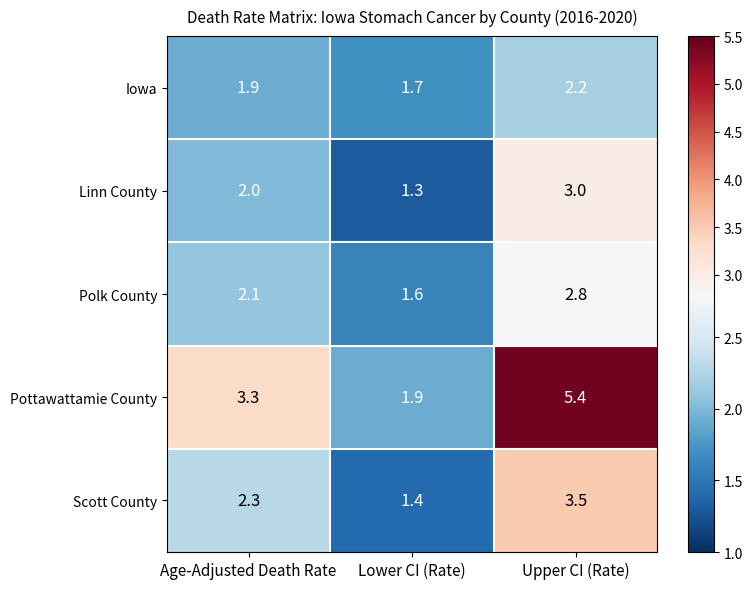

At which category is the sum across all series the highest?

Upper CI (Rate)